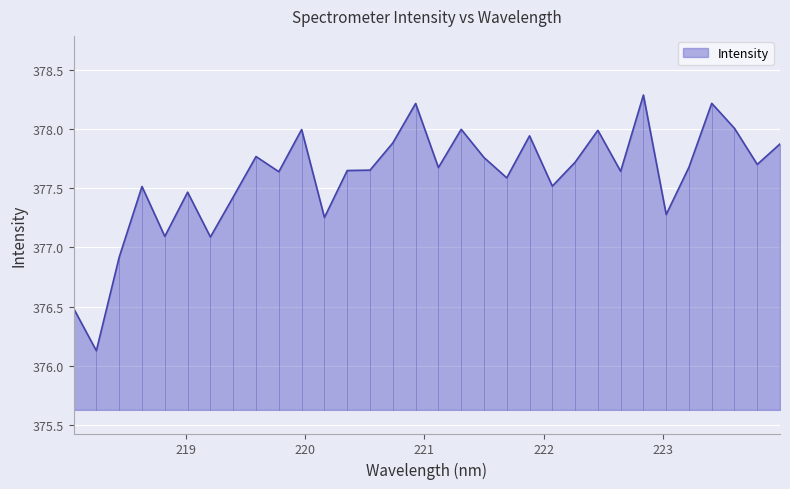

How many lines are shown in the chart?

1